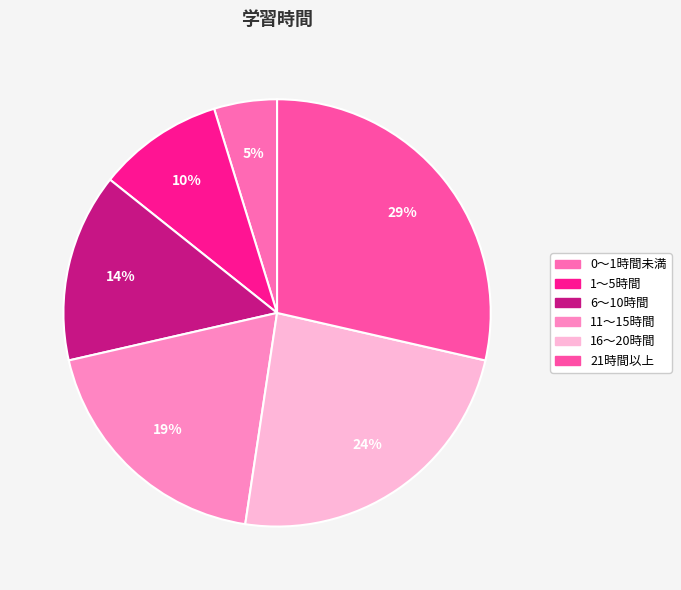

How many segments does this pie chart have?

6